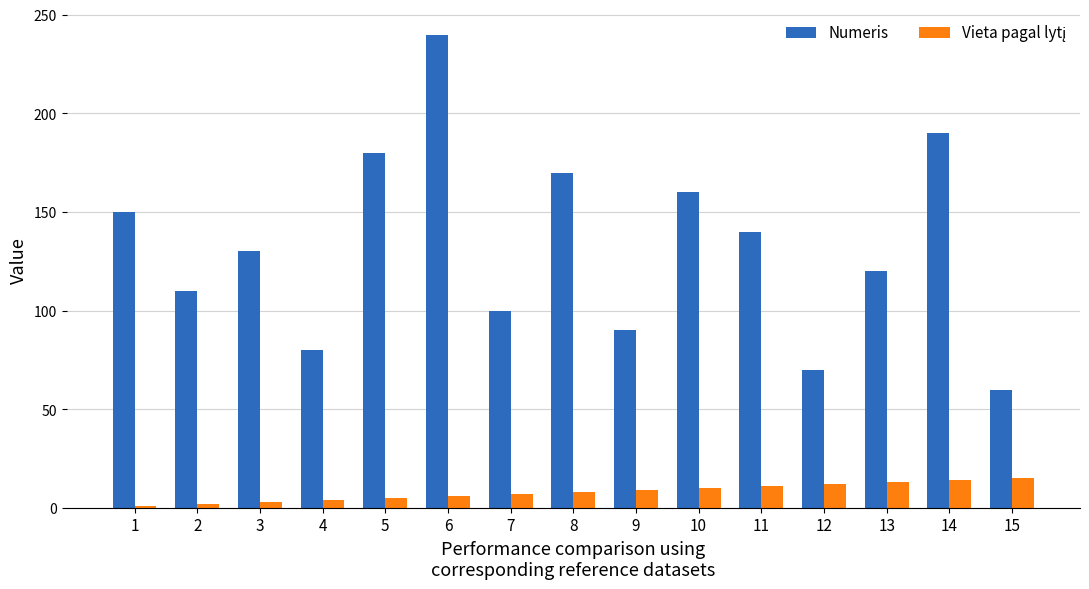

Which series has the largest range (max minus min)?

Numeris